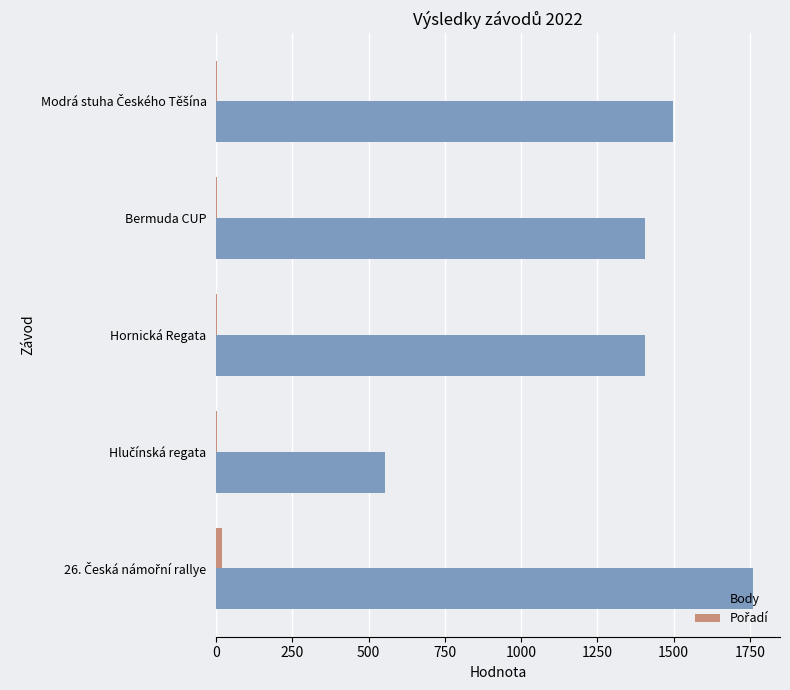

What is the maximum value shown in the chart?

1761